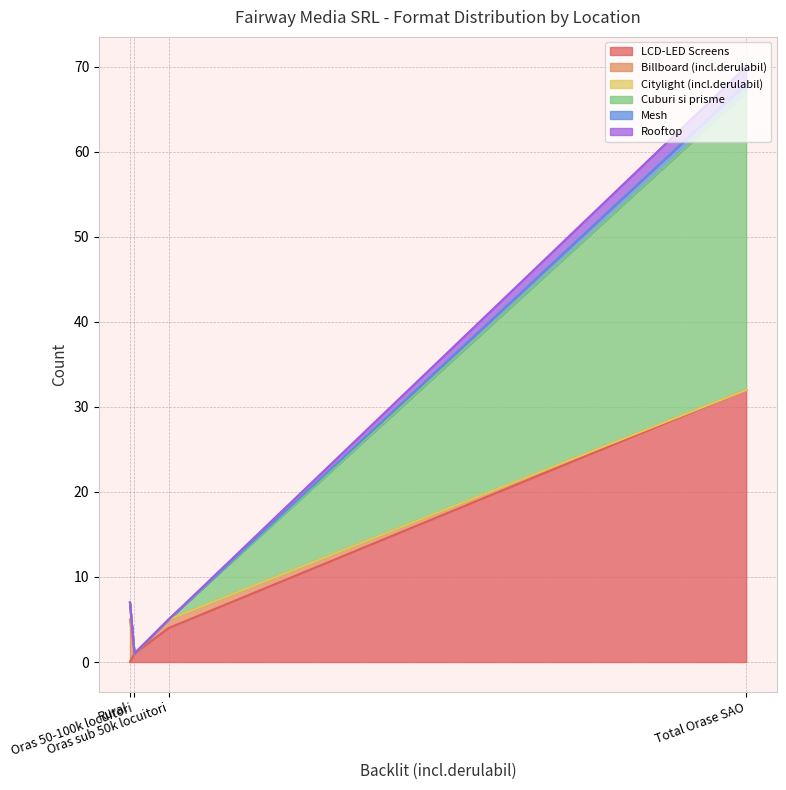

What is the difference between the maximum and minimum values in the Citylight (incl.derulabil) series?

2